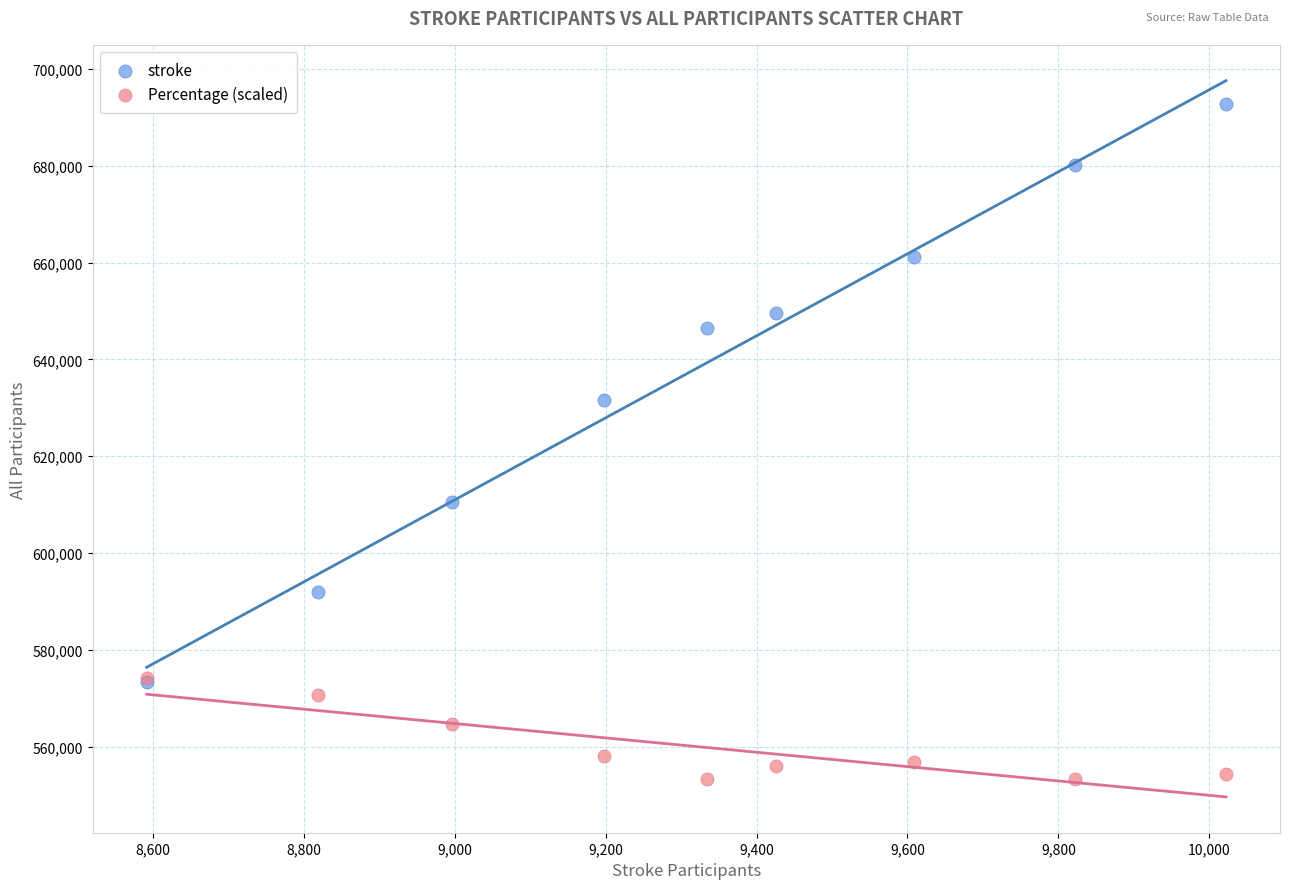

What are all the series names shown in the legend?

stroke, Percentage (scaled)